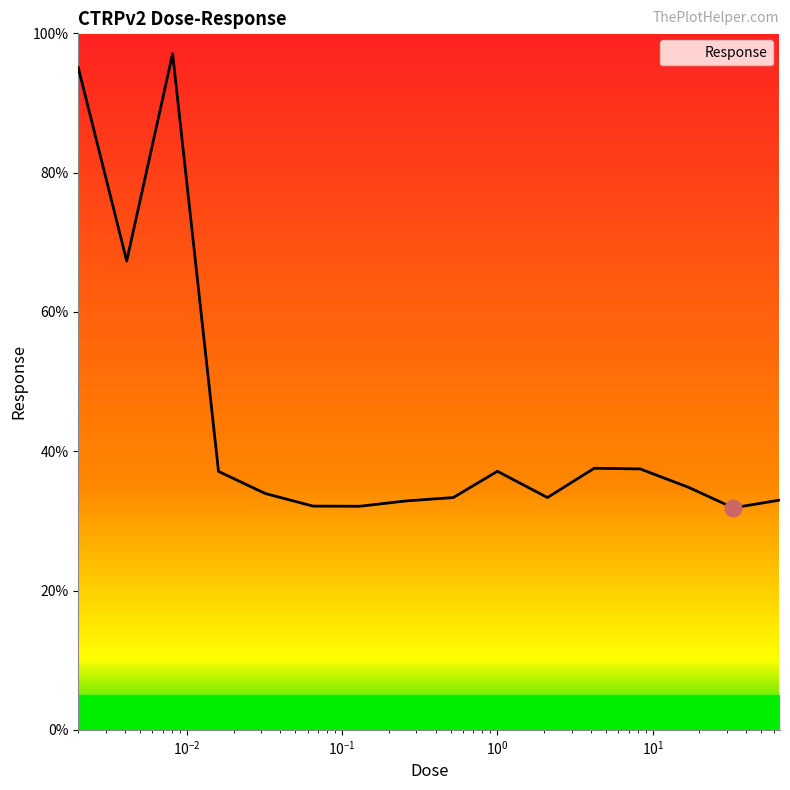

What is the smallest value displayed?

31.9